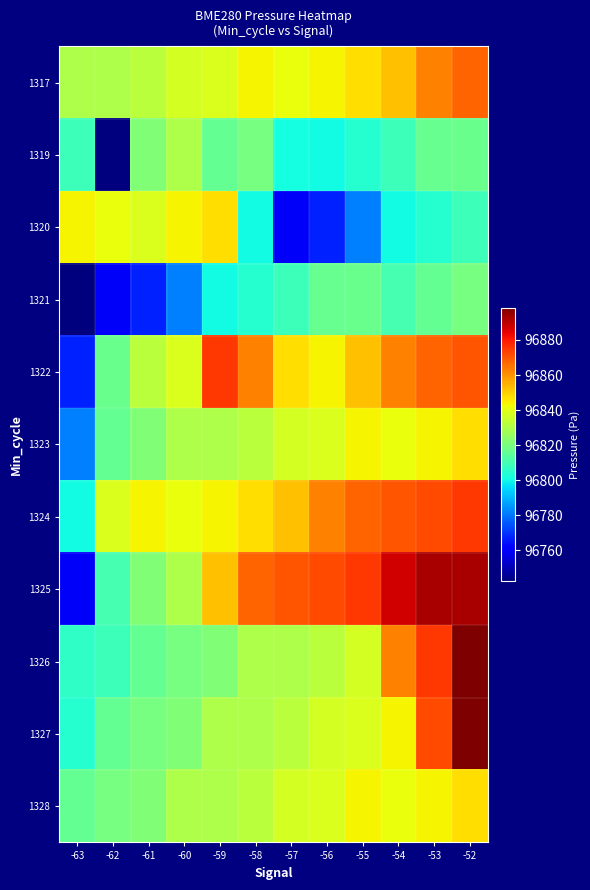

Which category has the lowest value across all series?

-62